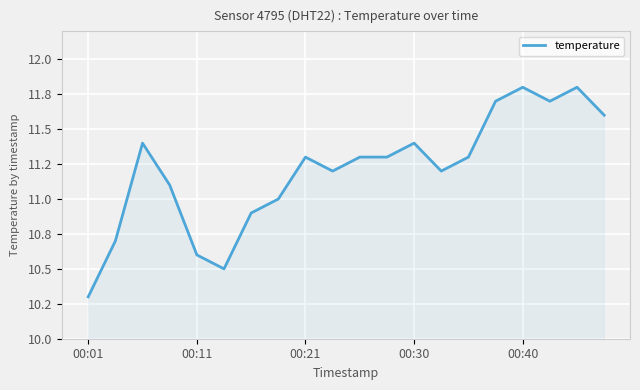

What is the smallest value displayed?

10.3